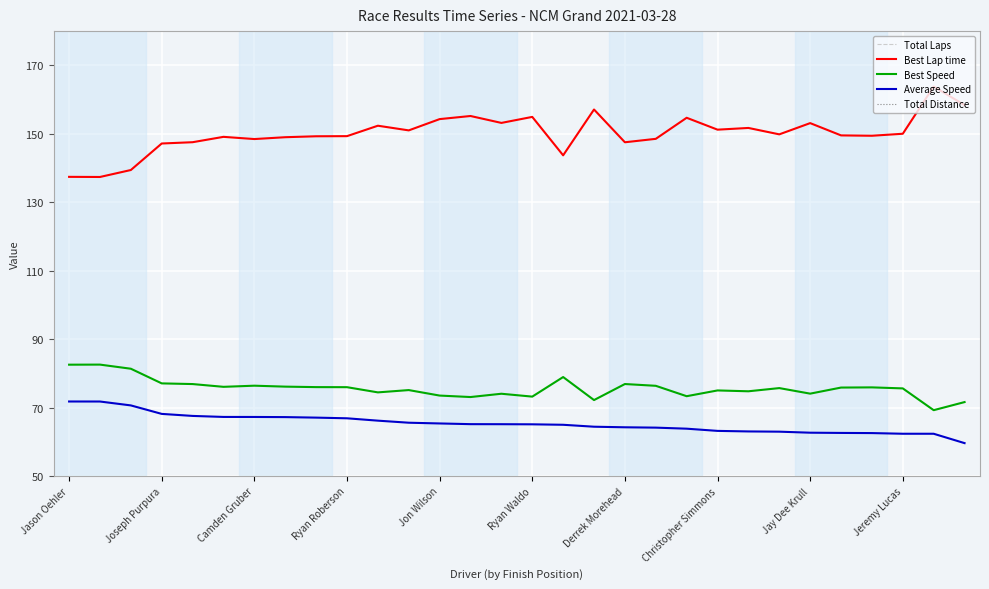

What are all the series names shown in the legend?

Total Laps, Best Lap time, Best Speed, Average Speed, Total Distance